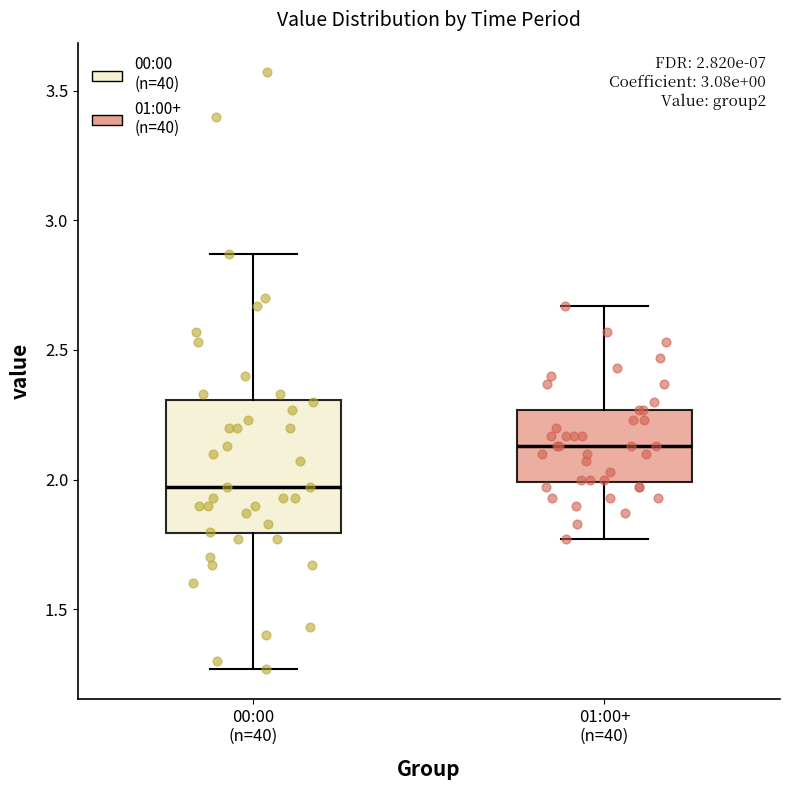

Which box's median line is the lowest?

00:00 (n=40)